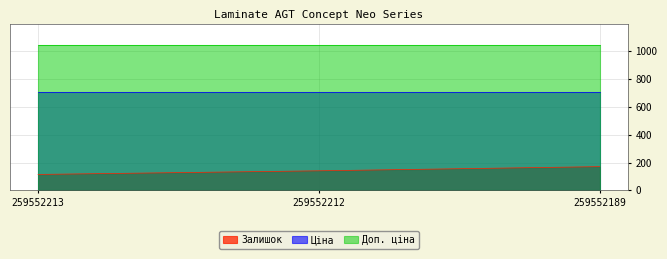

What is the highest value of the Ціна series?

705.5